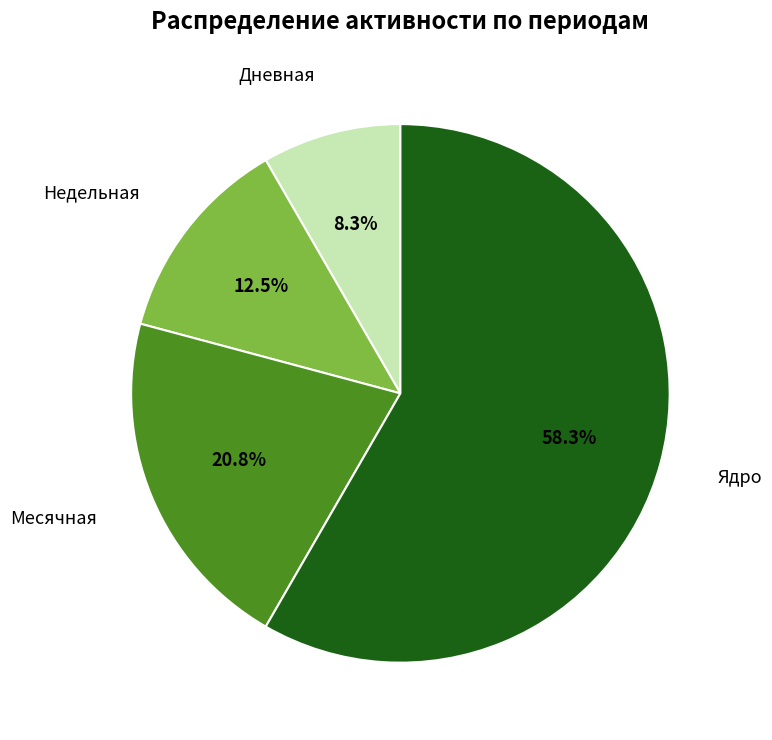

Does any single category account for the majority?

Yes